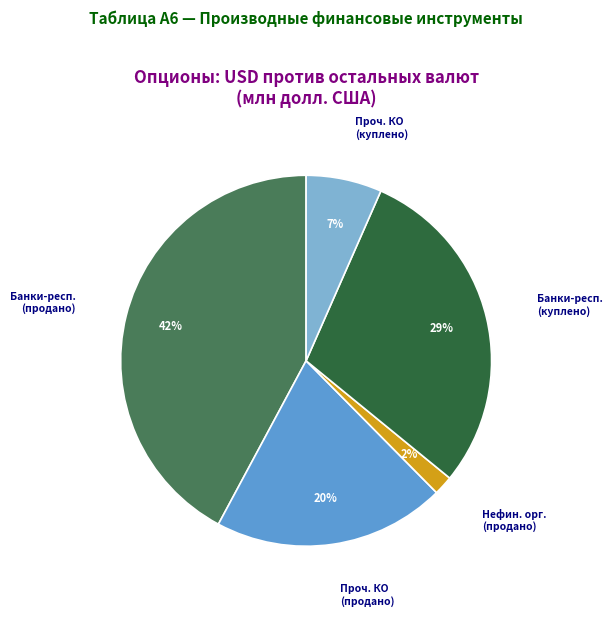

To the nearest percent, what is the average slice percentage?

20%